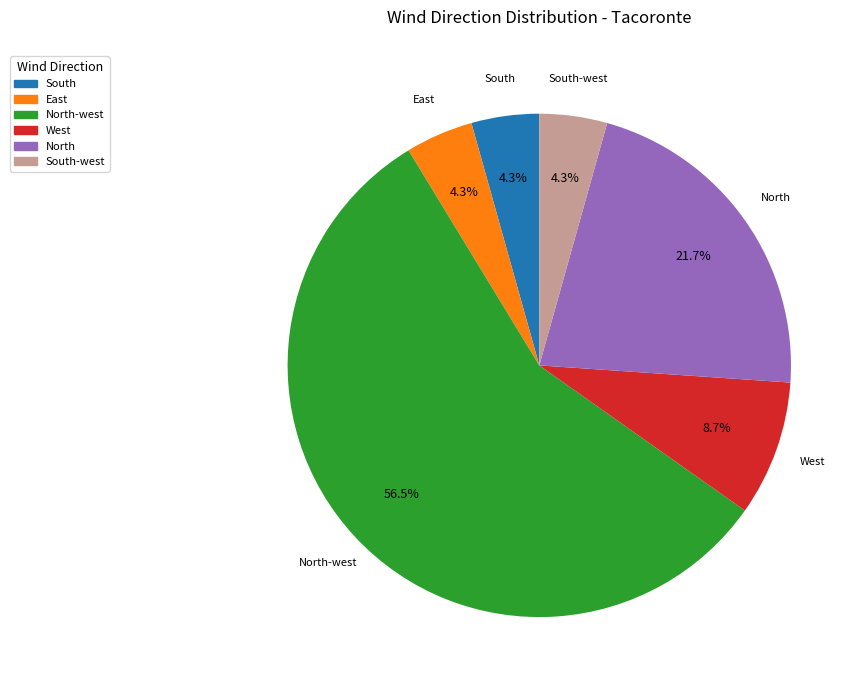

Between West and South-west, which is larger?

West